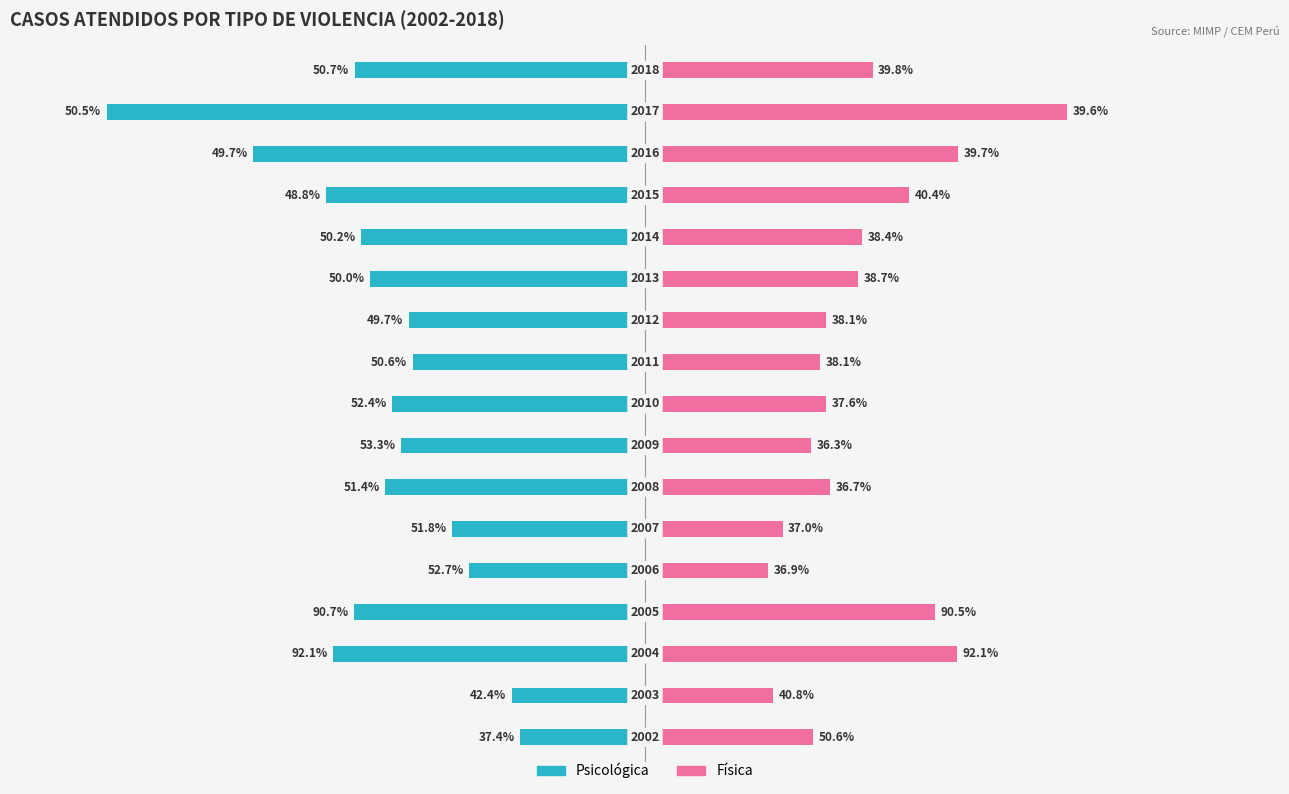

Count the number of data series in this chart.

2